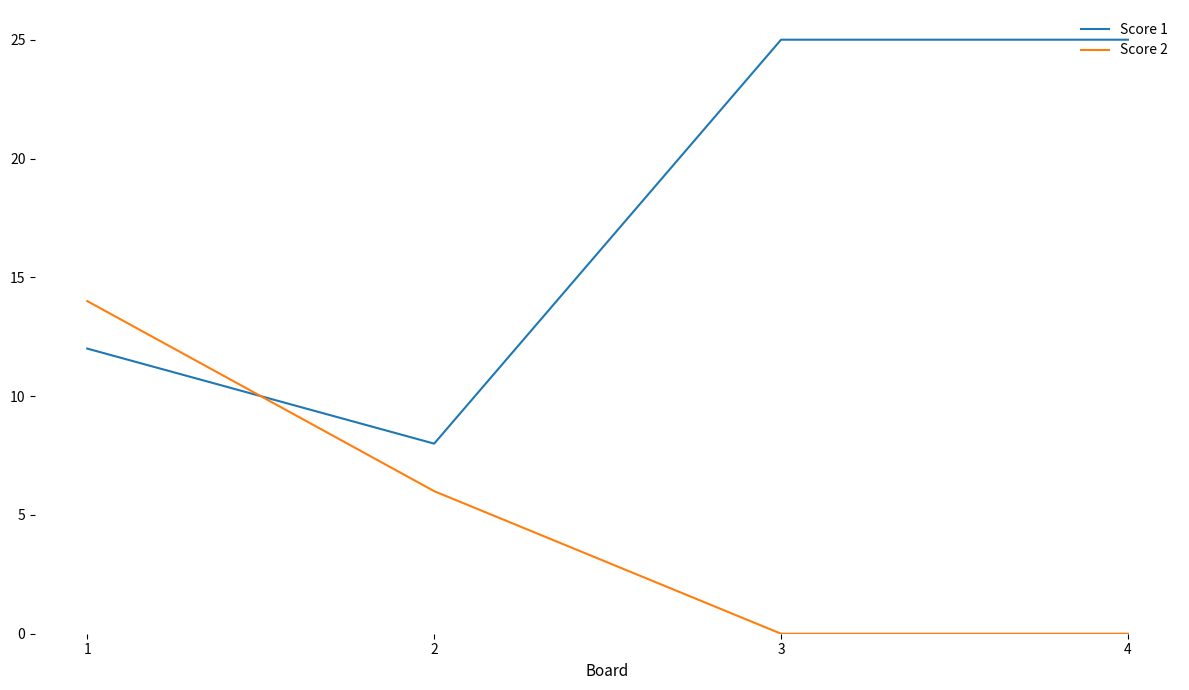

The value of Score 1 at 4 is 44. True or false?

False